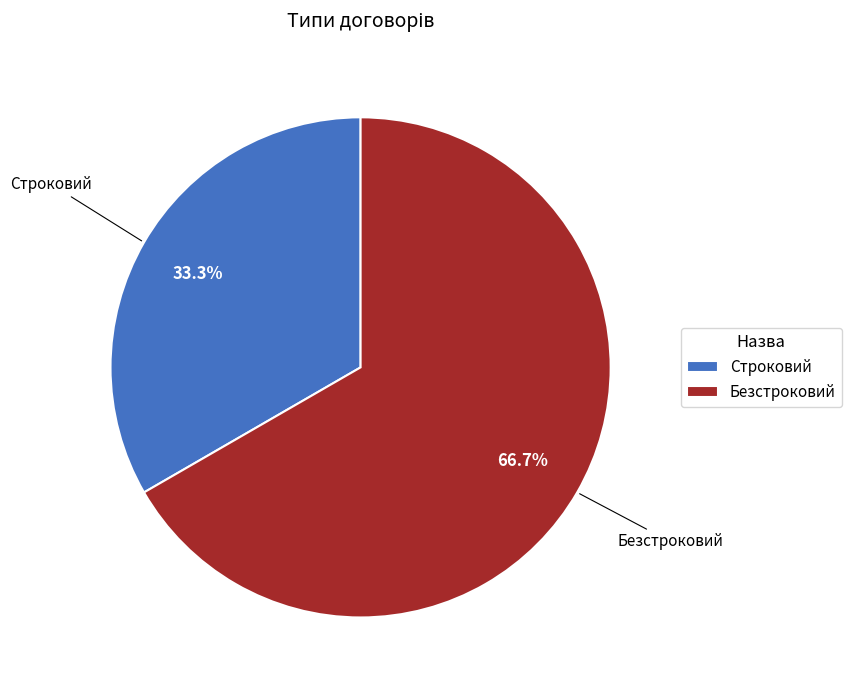

How many segments does this pie chart have?

2